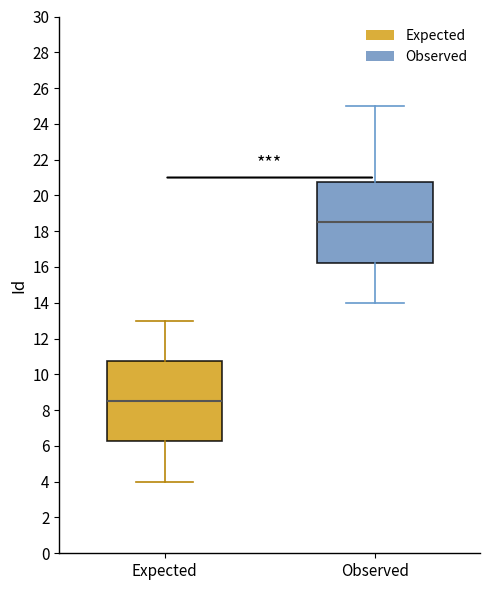

Where does the lower whisker of the box for Expected end on the y-axis? The values are not printed on the chart, so give them approximately, as read against the axis.

4.0